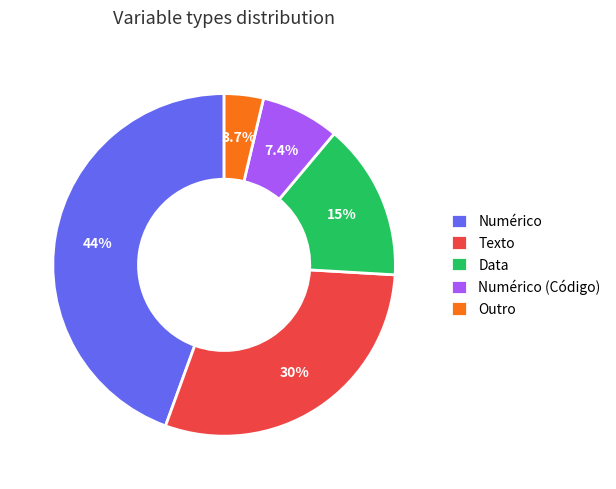

Is it true that Numérico is 44% of the pie?

True